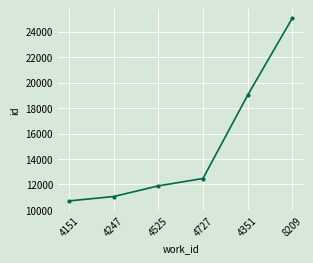

Which has a higher value, 4151 or 4351?

4351